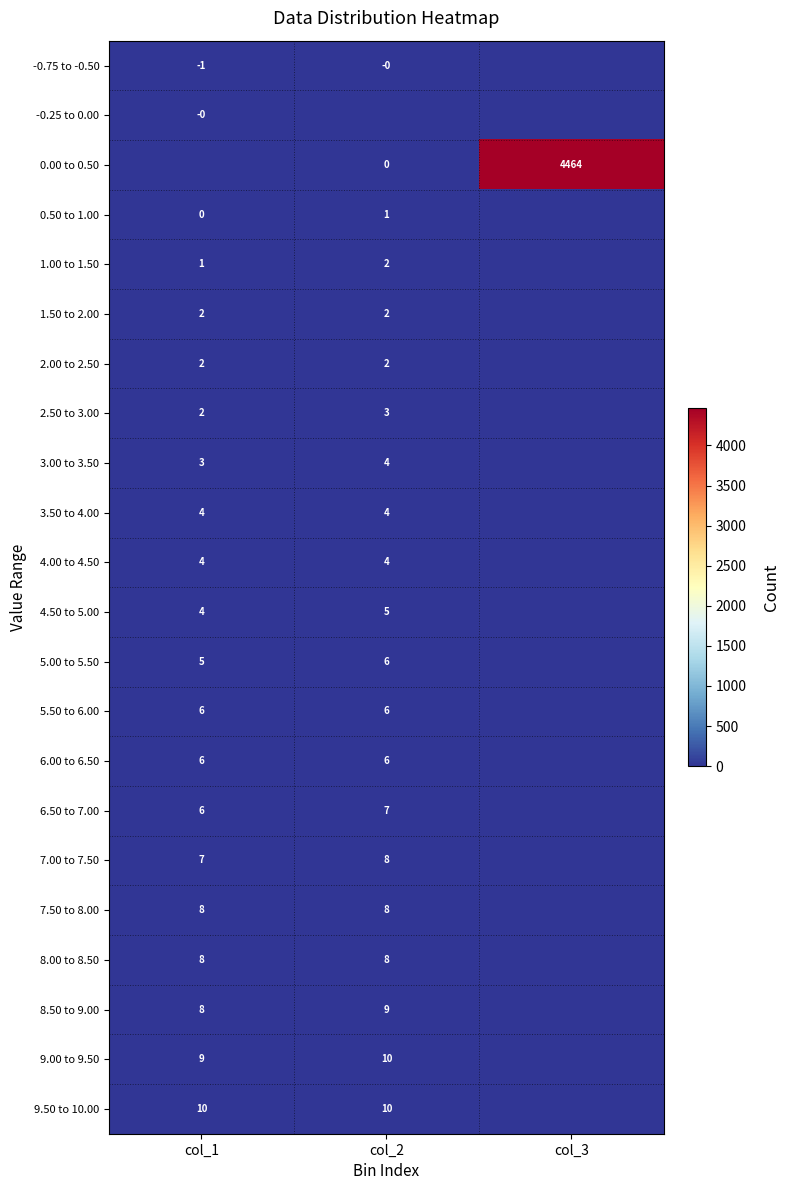

What is the sum of the 5.50 to 6.00 values at col_2 and col_1?

12